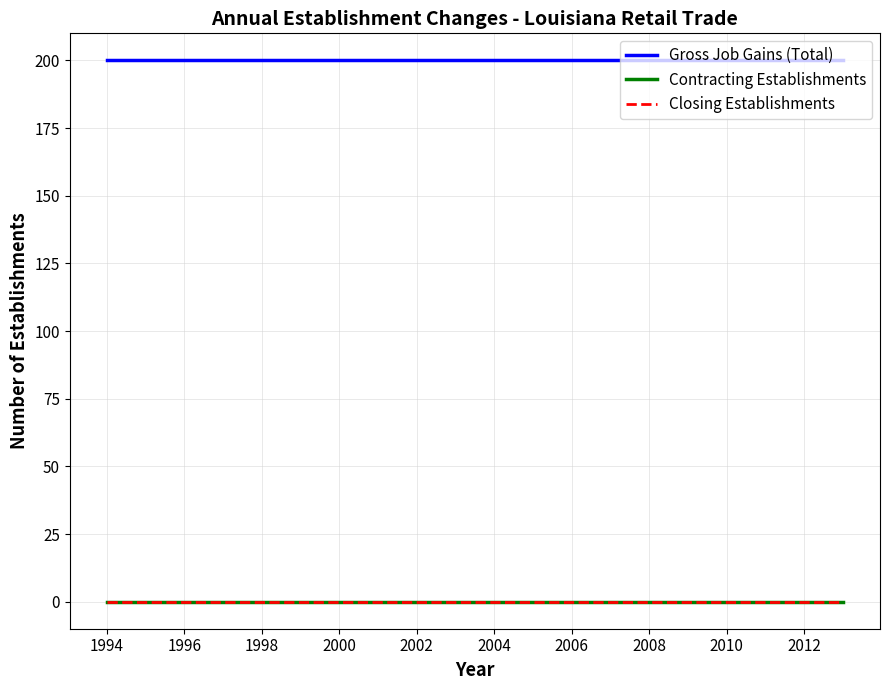

Does the chart have visible grid lines?

Yes